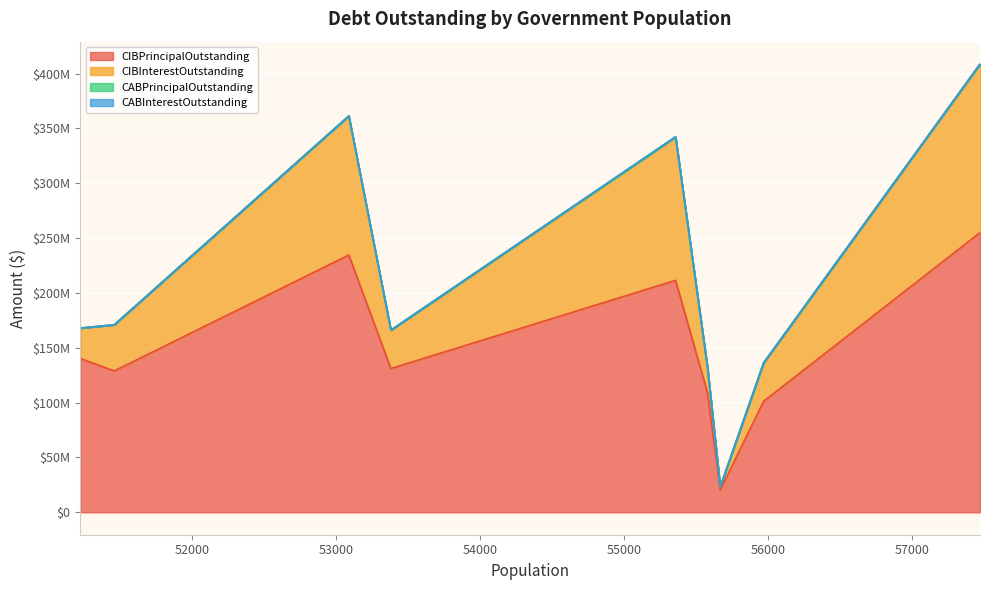

Count the number of categories in the chart.

9